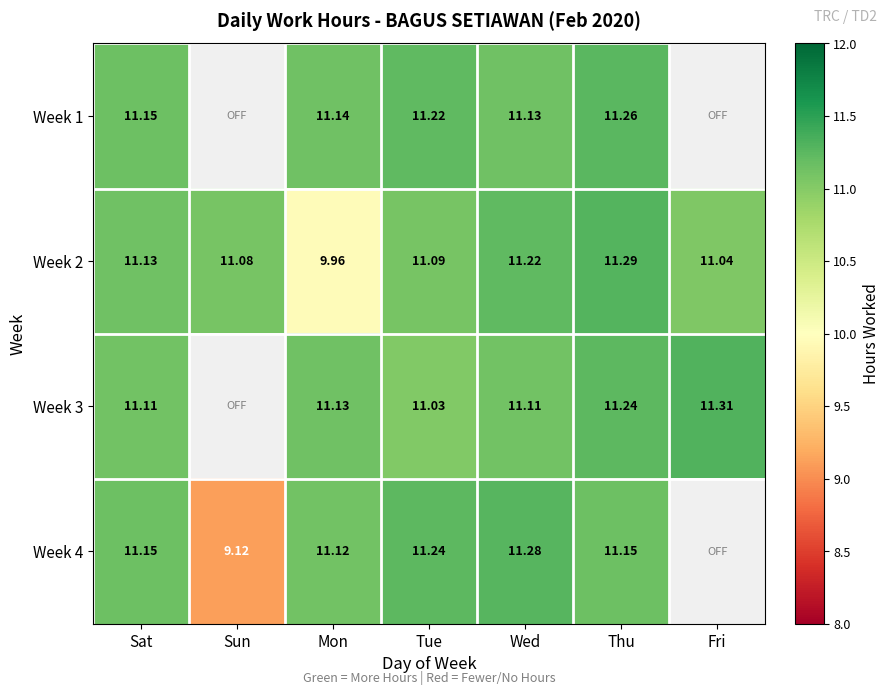

The Week 1 series shows 15.7 at Tue. True or false?

False